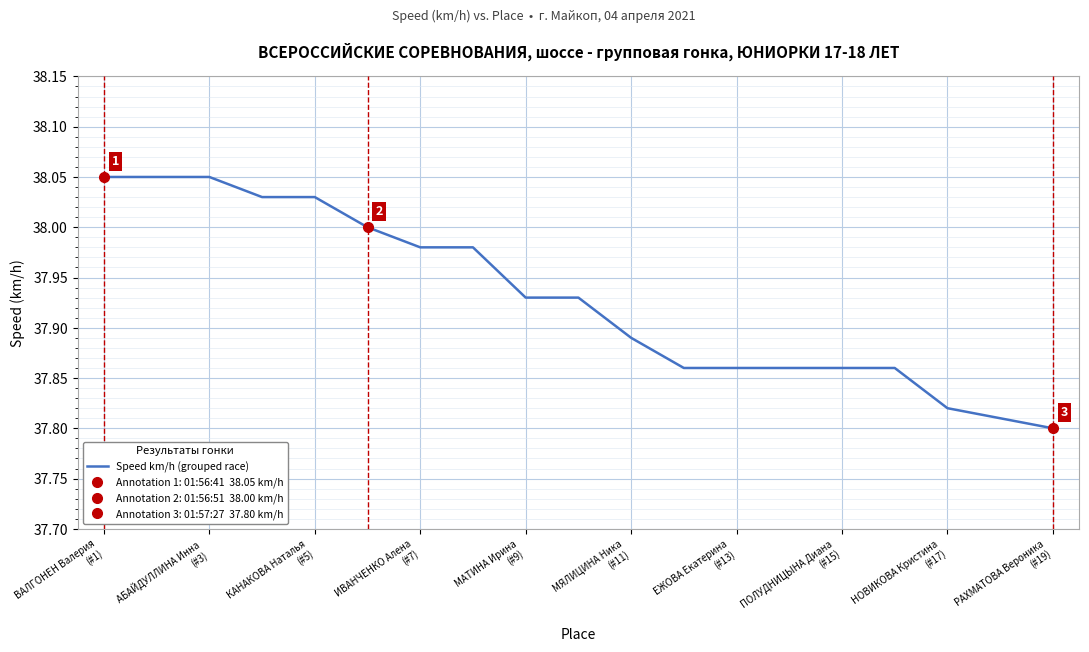

How many distinct data groups are displayed?

1